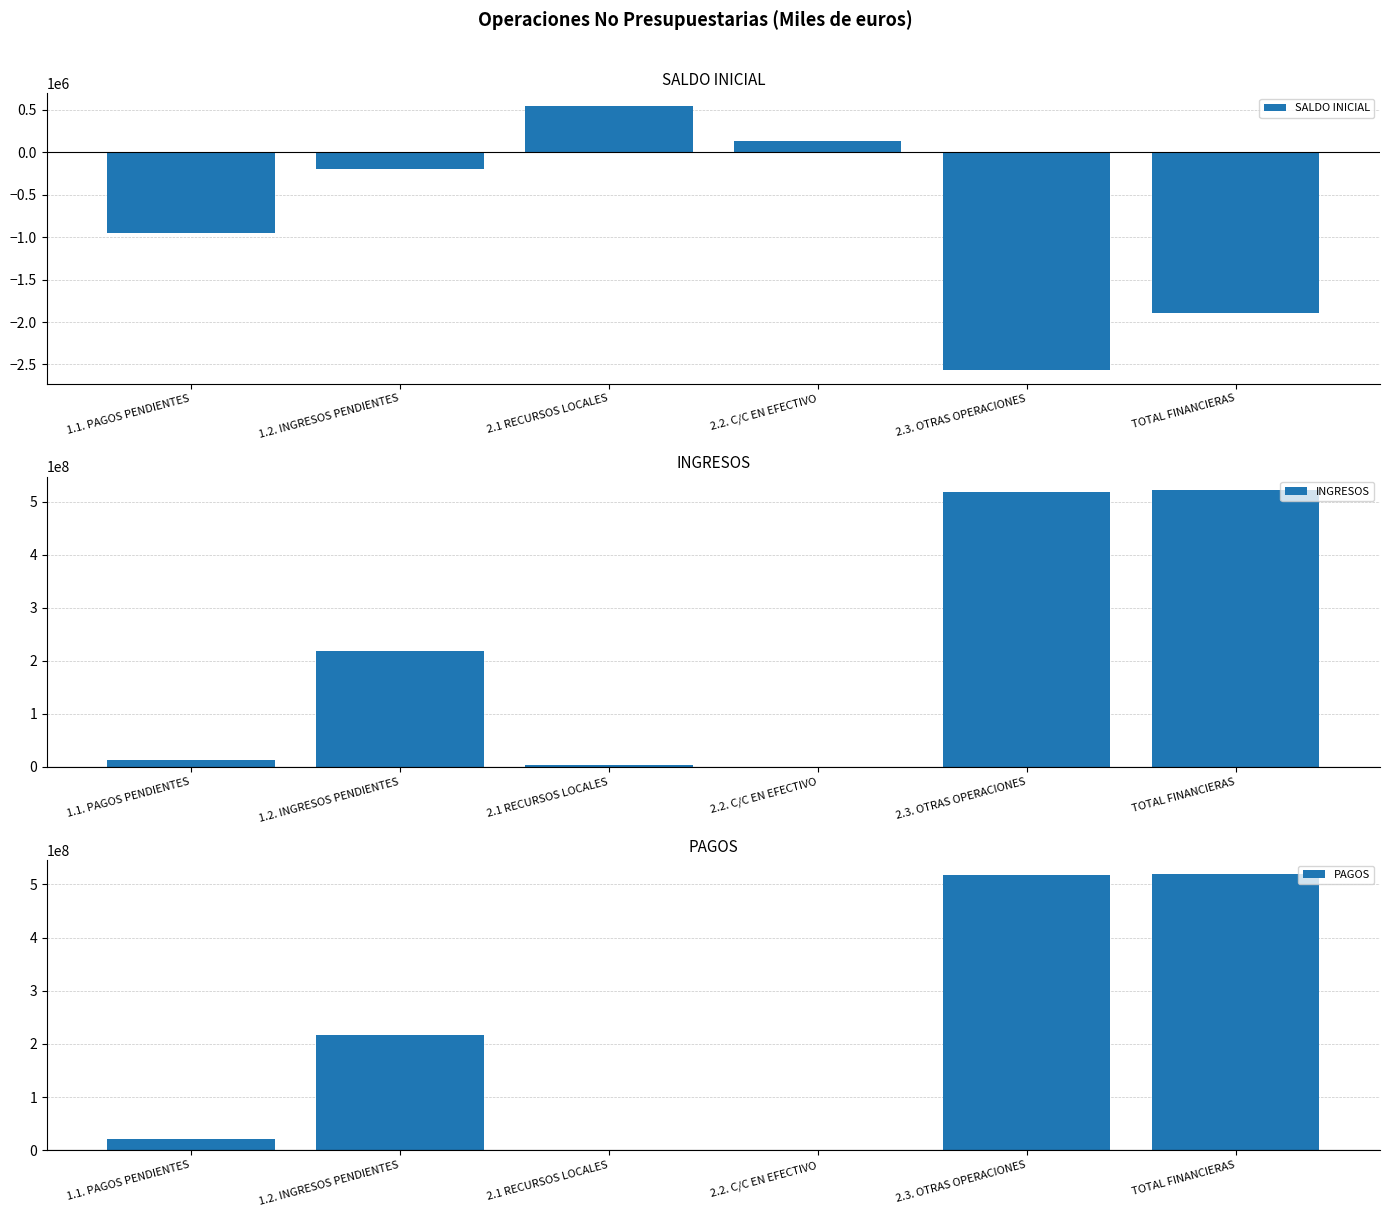

List the series in order of their peak value, lowest first.

SALDO INICIAL, PAGOS, INGRESOS